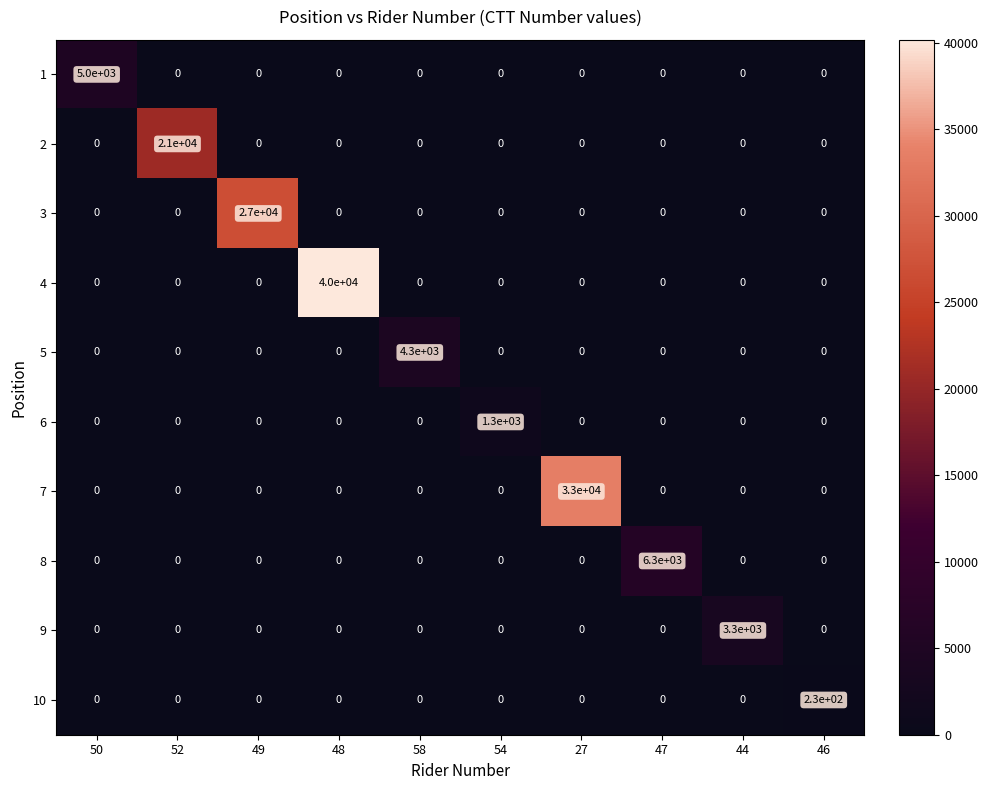

True or false: 4 has a value of 24654 at 52.

False